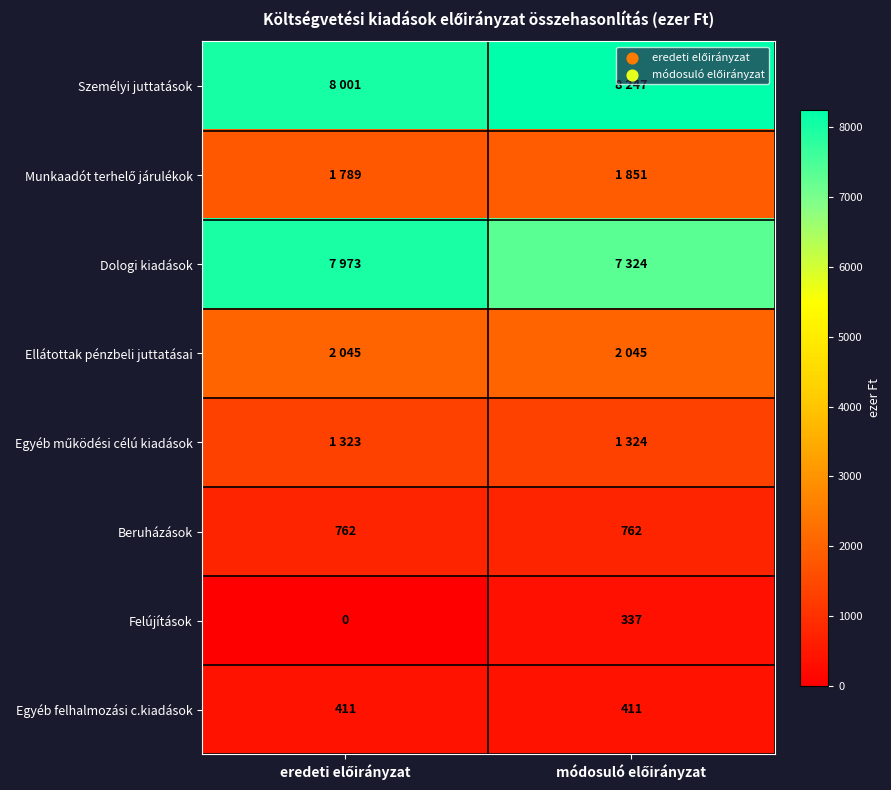

What is the sum of all Egyéb felhalmozási c.kiadások values?

822